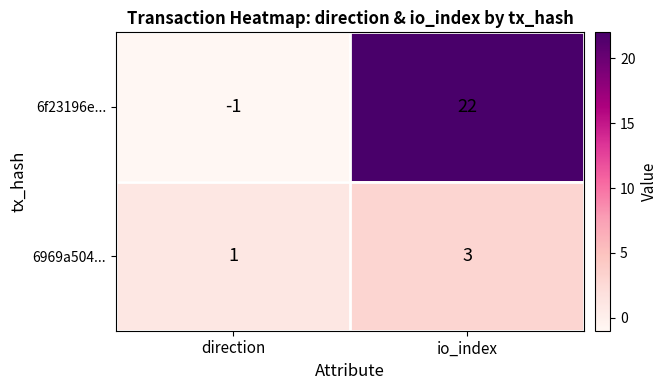

Reading right to left, transcribe all the data shown in this chart.

6f23196e...: io_index=22	direction=-1
6969a504...: io_index=3	direction=1